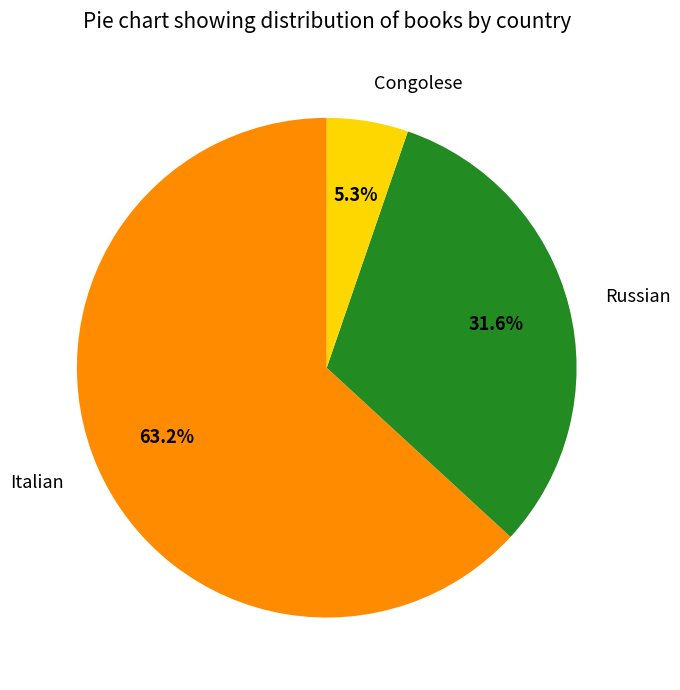

Which slice is the largest?

Italian